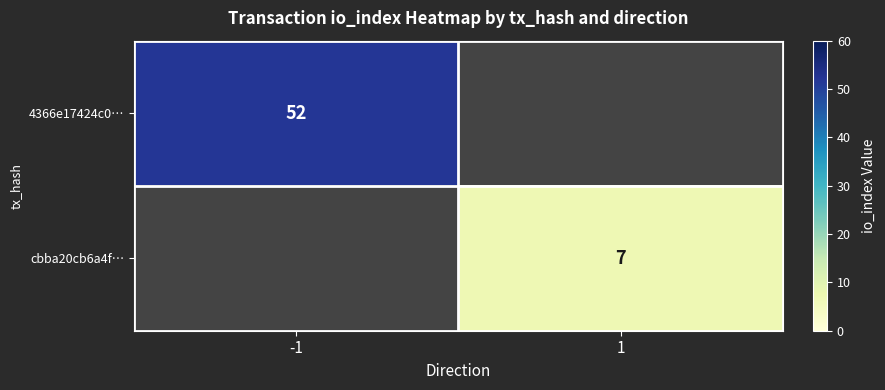

True or false: 4366e17424c0… has a value of 52 at -1.

True